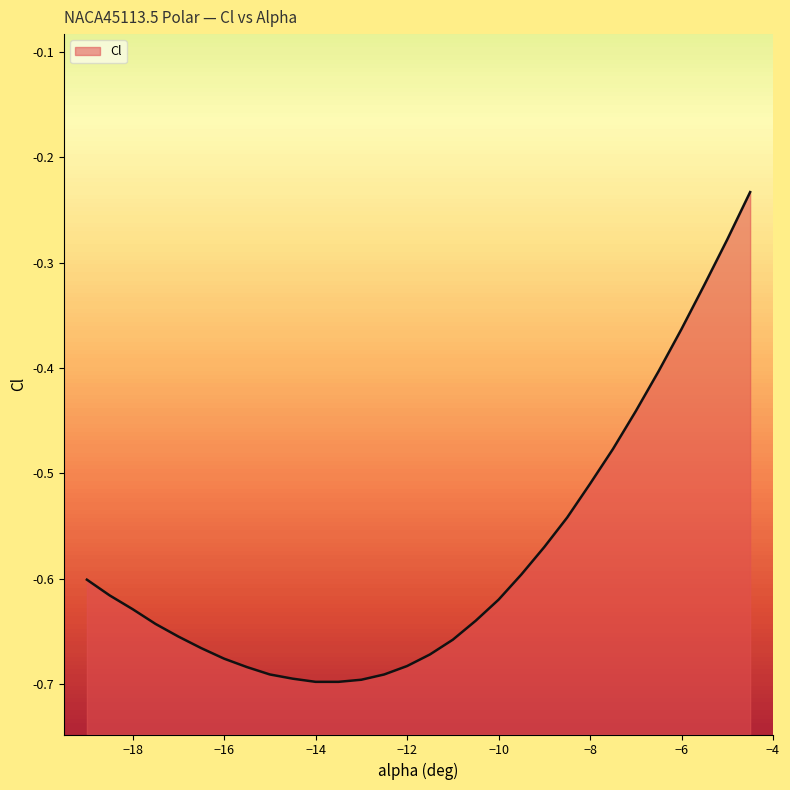

What is the label of the 6th point from the right?

-7